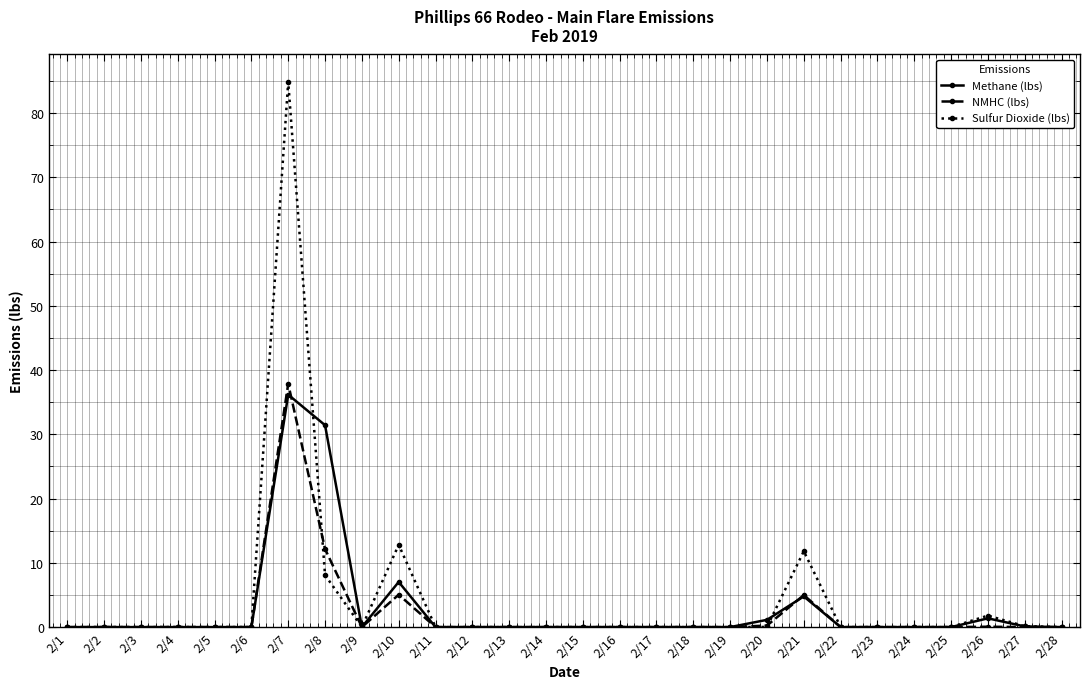

Count the number of data series in this chart.

3